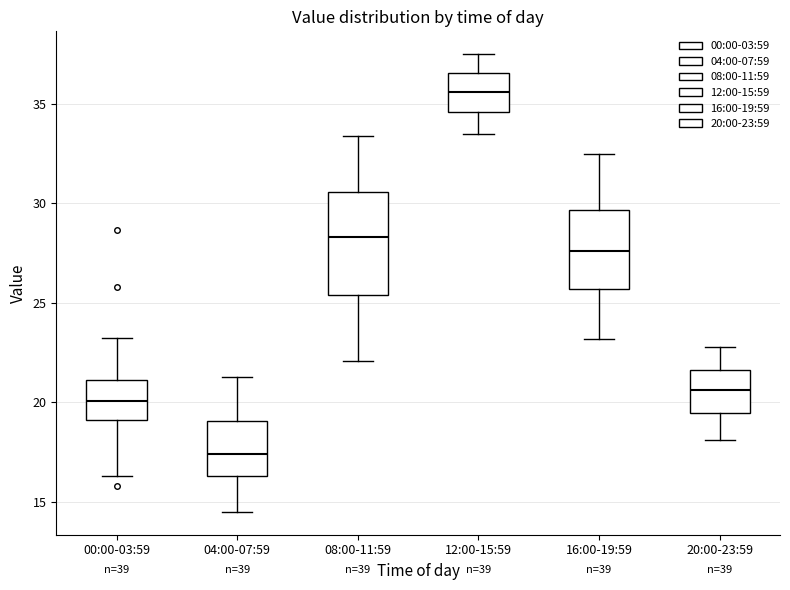

Where does the upper whisker of the box for 04:00-07:59 end on the y-axis? The values are not printed on the chart, so give them approximately, as read against the axis.

21.5